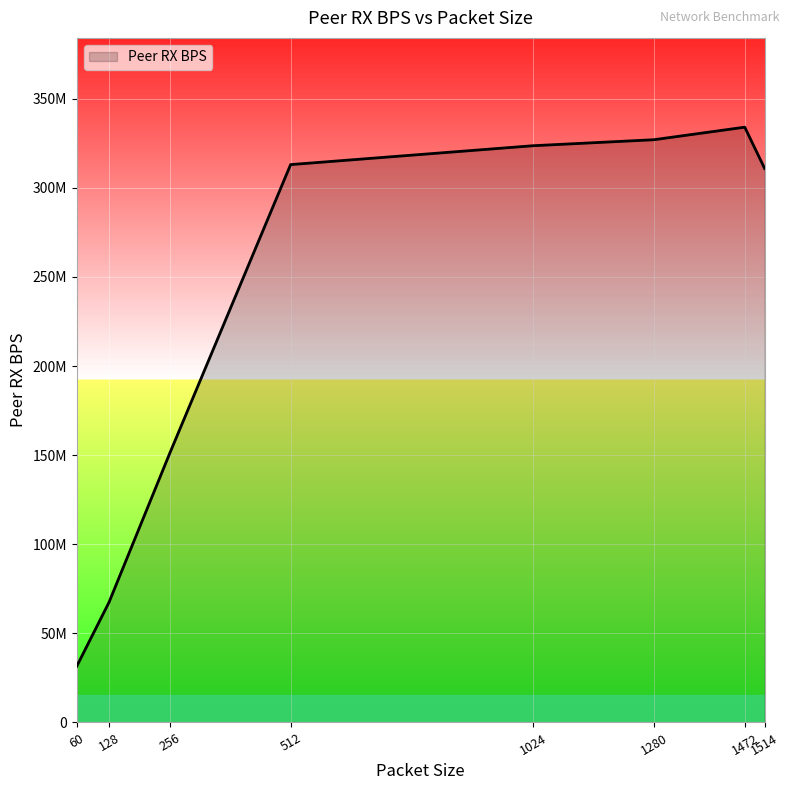

Which category has the lowest value across all series?

60